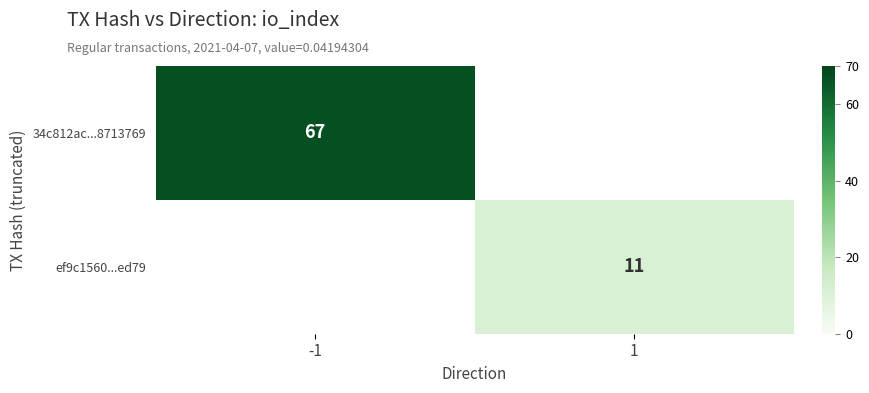

The value of 34c812ac...8713769 at -1 is 67. True or false?

True